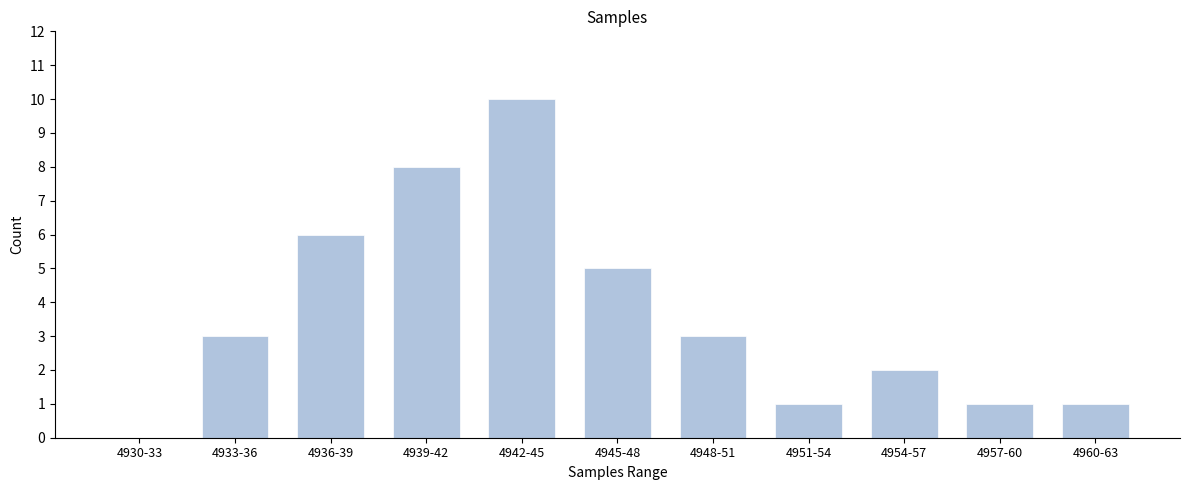

Reading left to right, list all the values displayed in this chart.

4930-33=0	4933-36=3	4936-39=6	4939-42=8	4942-45=10	4945-48=5	4948-51=3	4951-54=1	4954-57=2	4957-60=1	4960-63=1